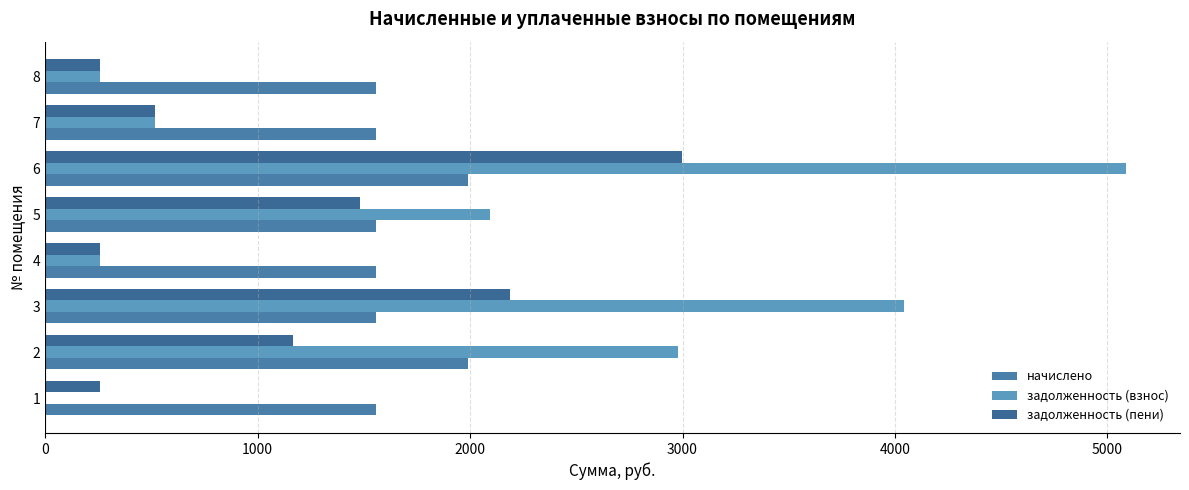

Which label corresponds to the largest value in the chart?

6